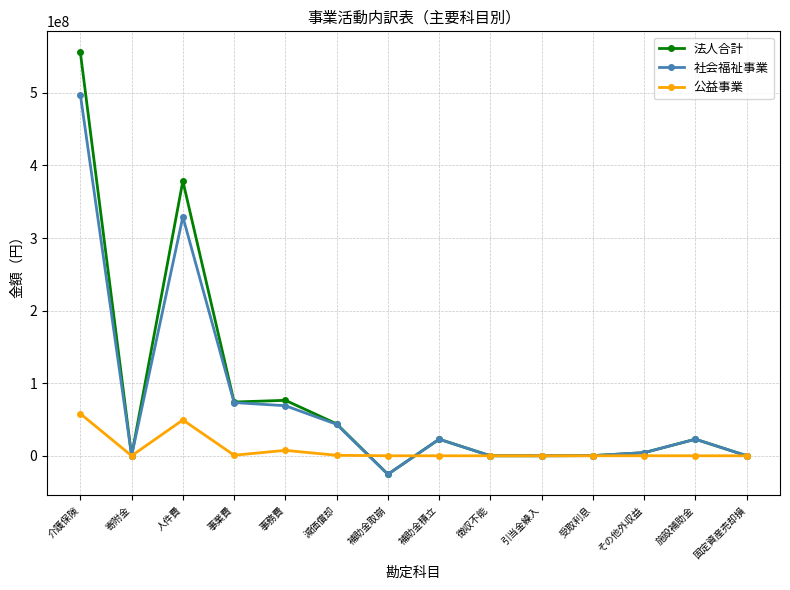

What is the sum of the 法人合計 values at 寄附金 and 減価償却?

44084137